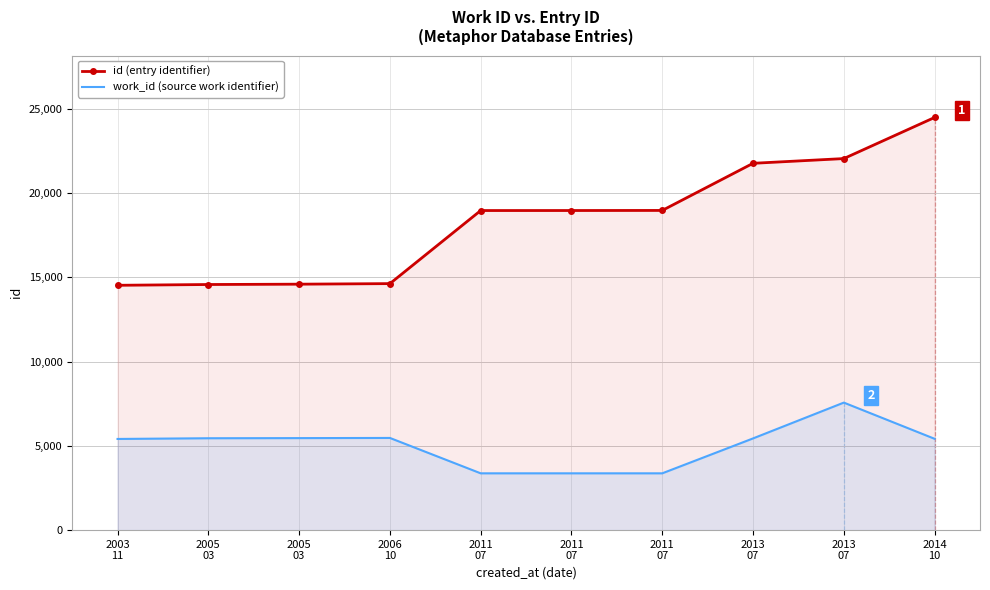

Reading left to right, extract all data points from this chart.

id (entry identifier): 14526	14572	14592	14625	18961	18962	18967	21763	22044	24483
work_id (source work identifier): 5409	5451	5459	5469	3370	3370	3370	5441	7566	5418